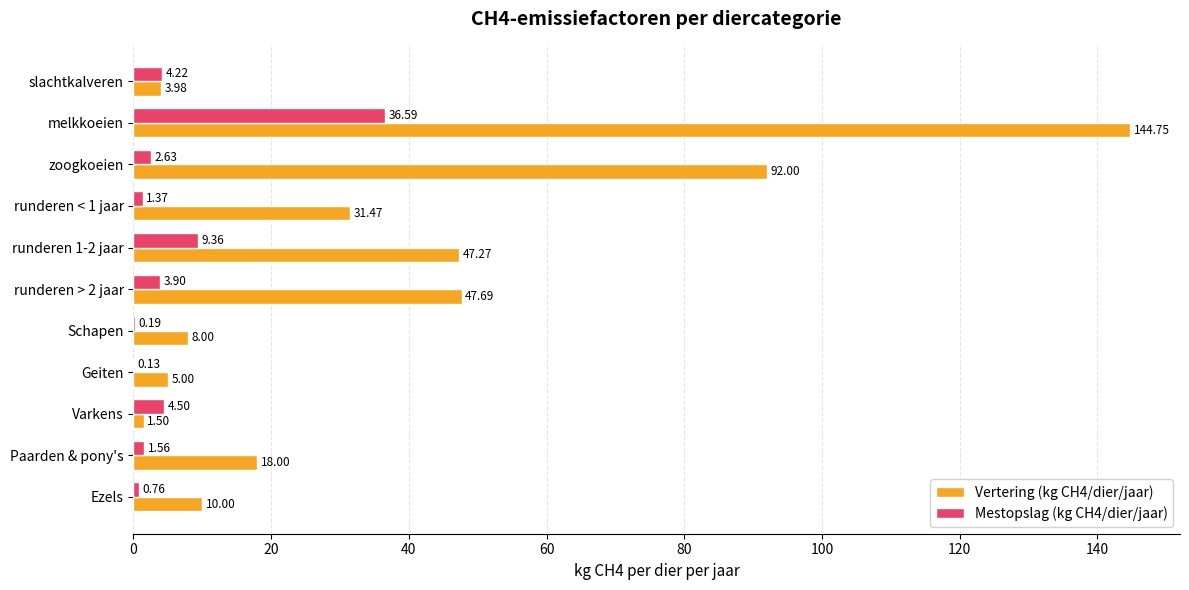

Which category has the highest value in the Vertering (kg CH4/dier/jaar) series?

melkkoeien